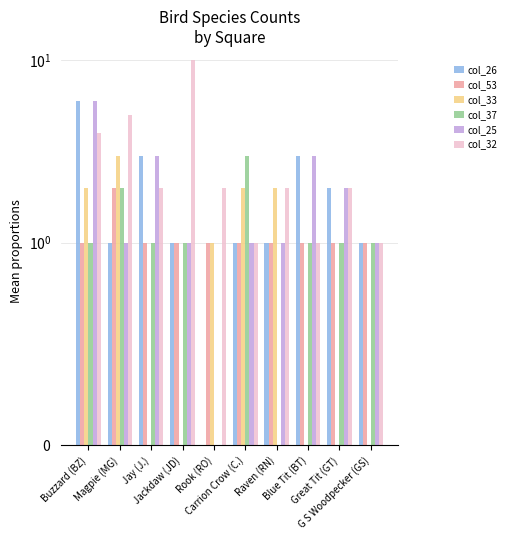

At Buzzard (BZ), list the series in order from smallest to largest.

col_53, col_37, col_33, col_32, col_26, col_25